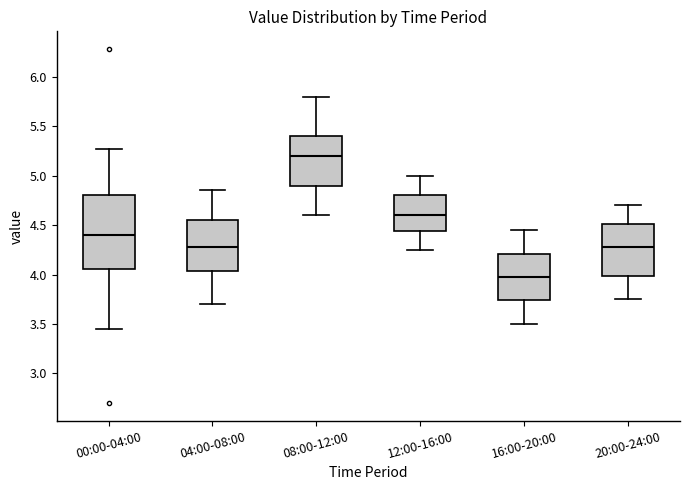

Where does the lower whisker of the box for 00:00-04:00 end on the y-axis? The values are not printed on the chart, so give them approximately, as read against the axis.

3.45